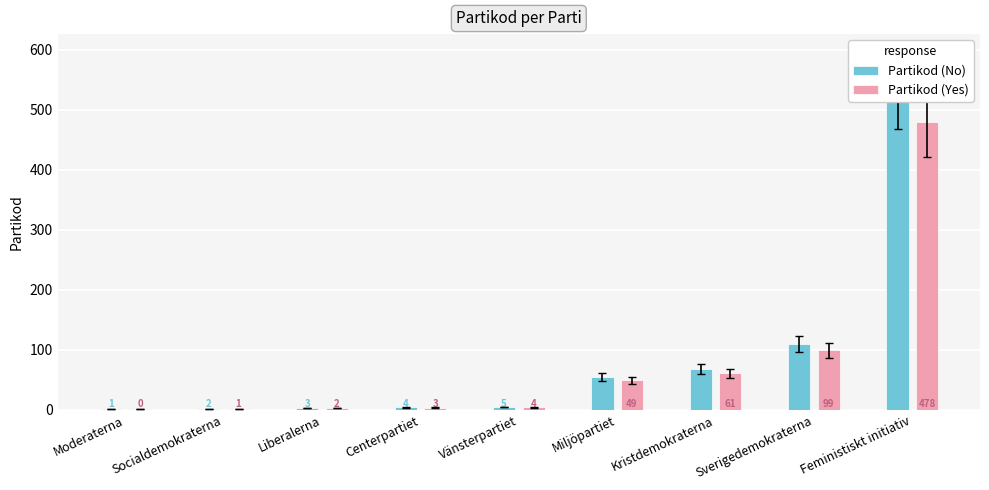

Is the value of Partikod (Yes) at Sverigedemokraterna greater than the value of Partikod (No) at Vänsterpartiet?

Yes